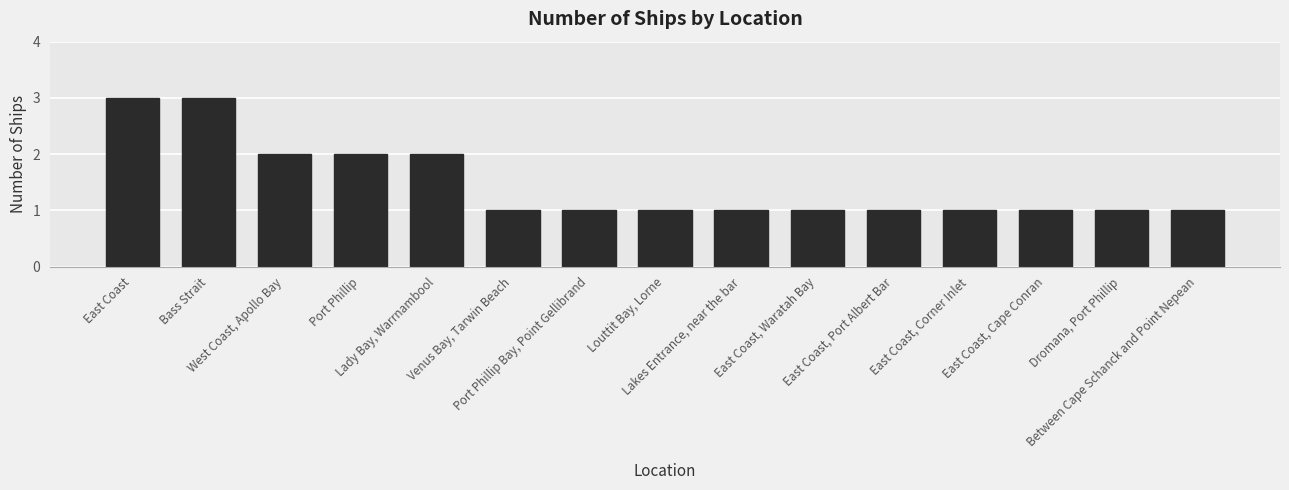

What is the value of the 5th bar from the left?

2